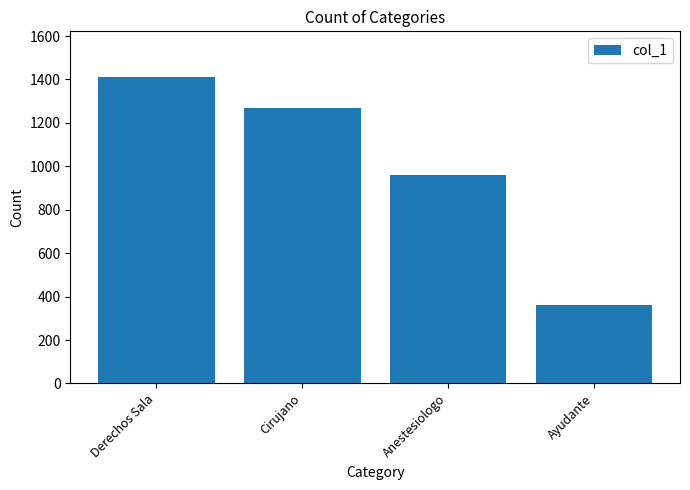

List the labels in order of value, smallest first.

Ayudante, Anestesiologo, Cirujano, Derechos Sala